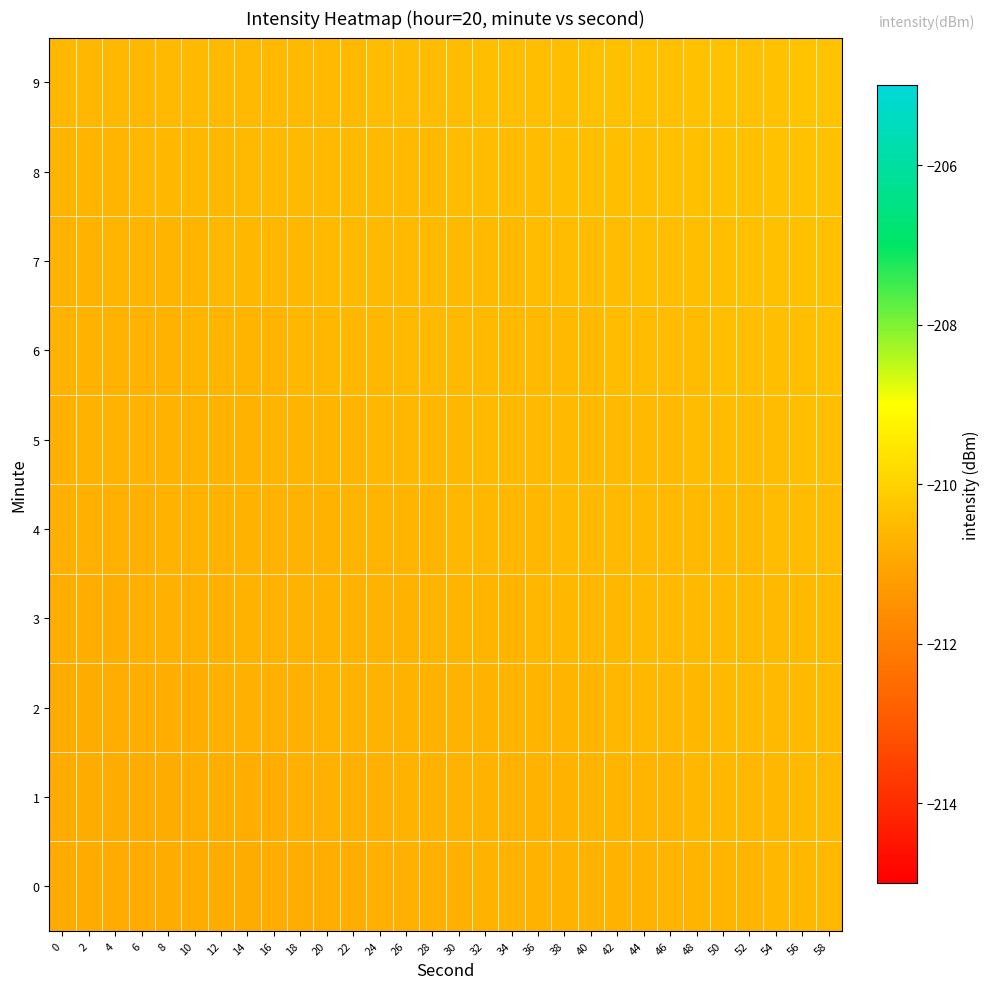

Count the number of categories in the chart.

30